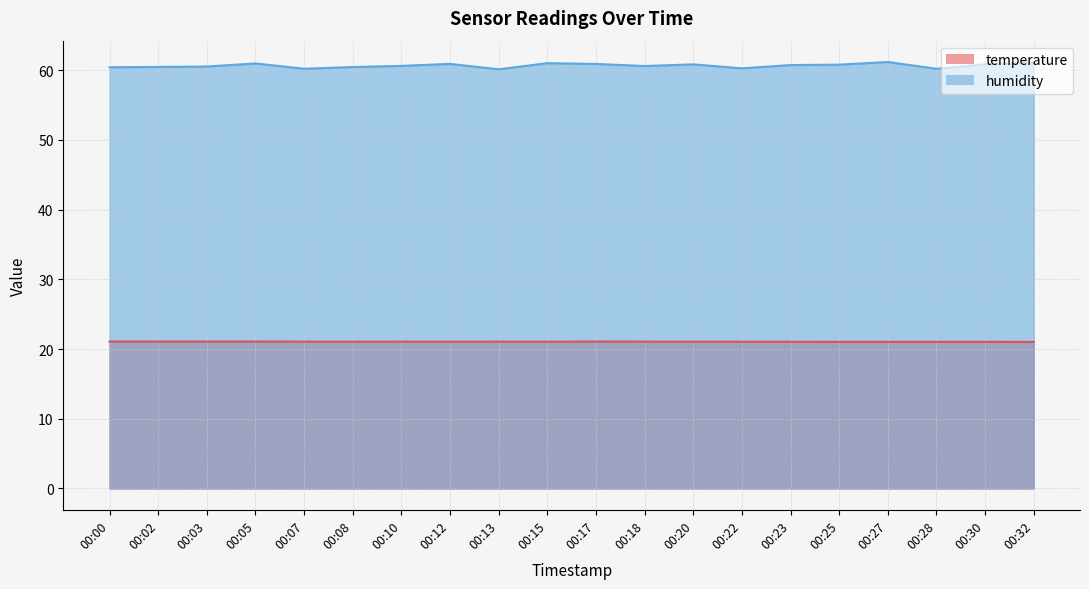

Reading right to left, extract all data points from this chart.

temperature: 00:32=21.0	00:30=21.0	00:28=21.0	00:27=21.0	00:25=21.0	00:23=21.0	00:22=21.1	00:20=21.1	00:18=21.1	00:17=21.1	00:15=21.1	00:13=21.1	00:12=21.1	00:10=21.1	00:08=21.1	00:07=21.1	00:05=21.1	00:03=21.1	00:02=21.1	00:00=21.1
humidity: 00:32=61.1	00:30=60.8	00:28=60.2	00:27=61.2	00:25=60.8	00:23=60.7	00:22=60.2	00:20=60.8	00:18=60.6	00:17=60.9	00:15=61.0	00:13=60.1	00:12=60.9	00:10=60.6	00:08=60.4	00:07=60.2	00:05=61.0	00:03=60.5	00:02=60.5	00:00=60.4